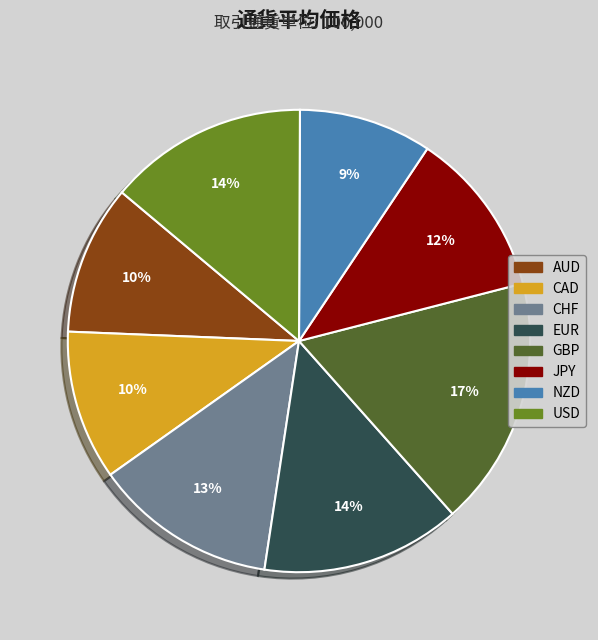

How many slices are in this pie chart?

8